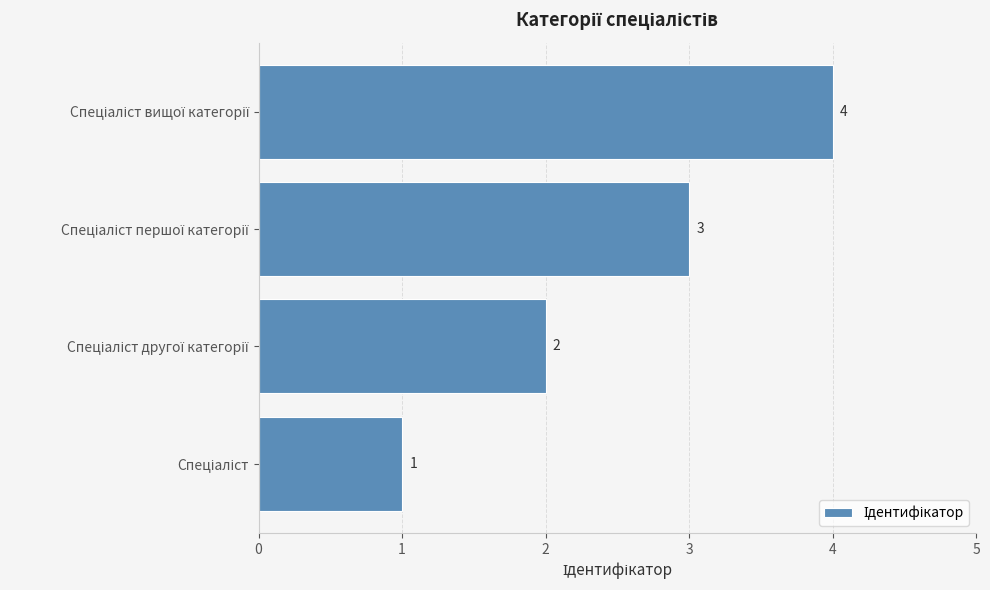

What is the greatest value displayed?

4